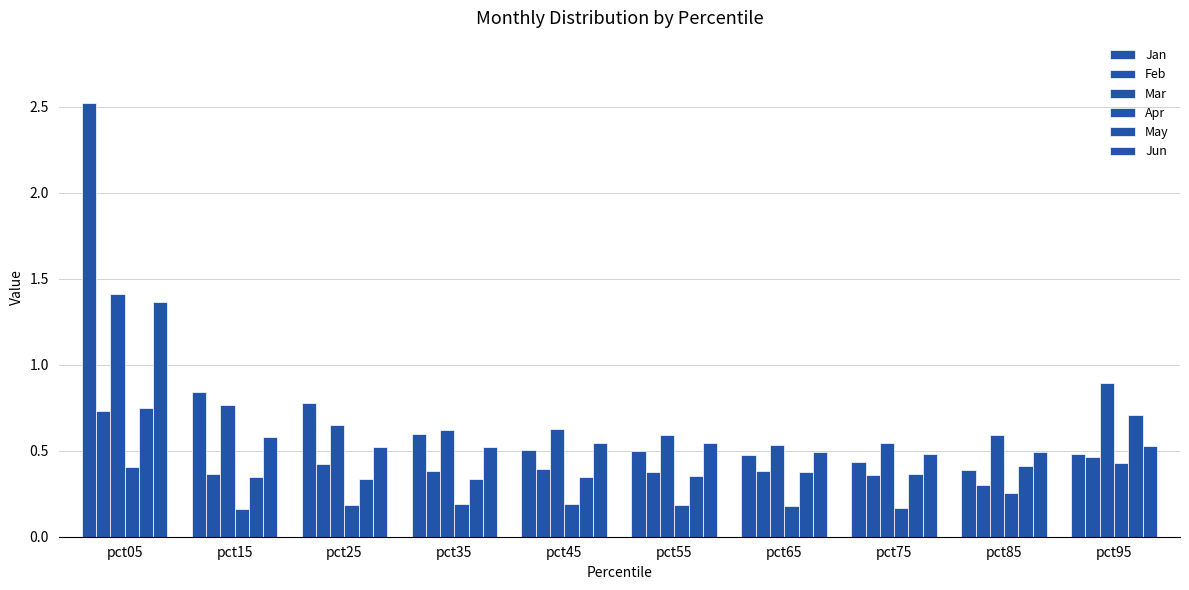

The Jun series shows 0.8 at pct75. True or false?

False